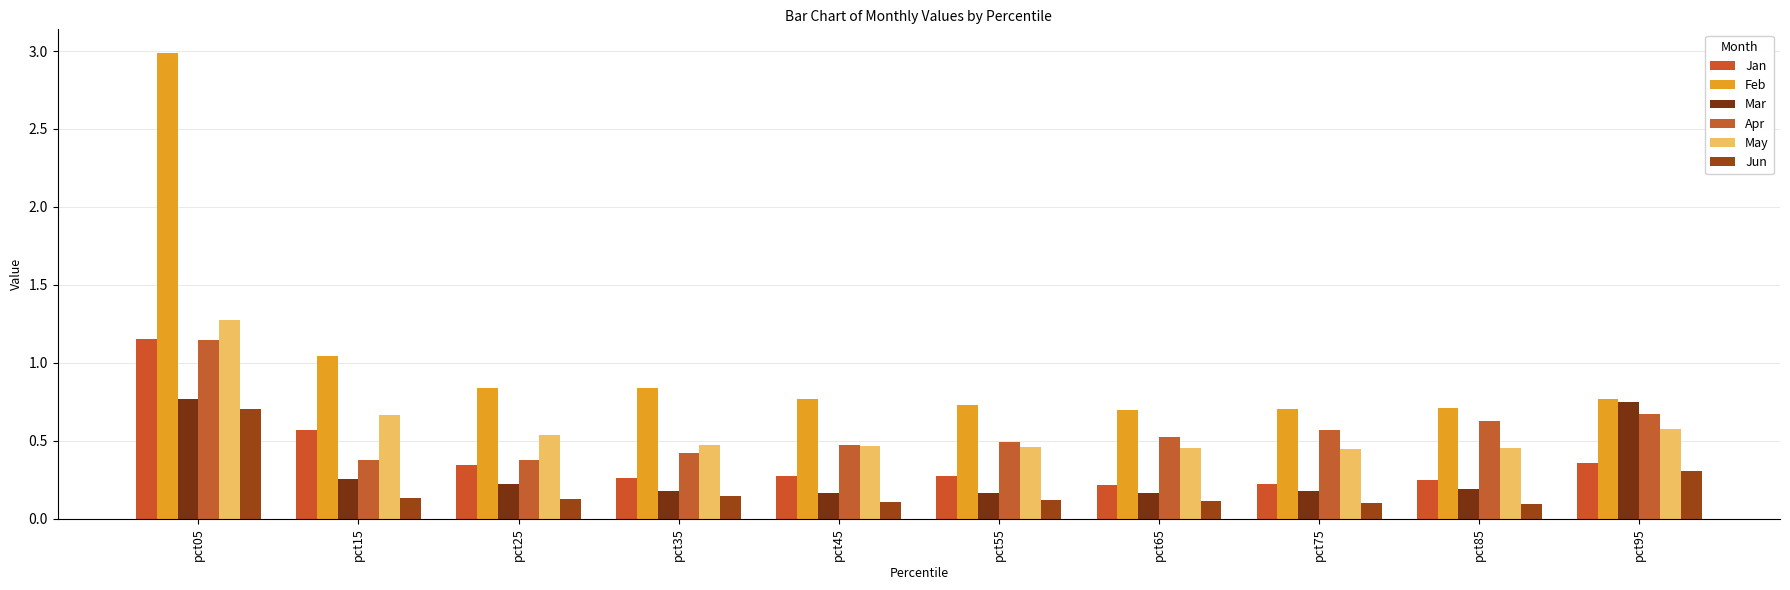

At which label is Feb closest to 1?

pct15